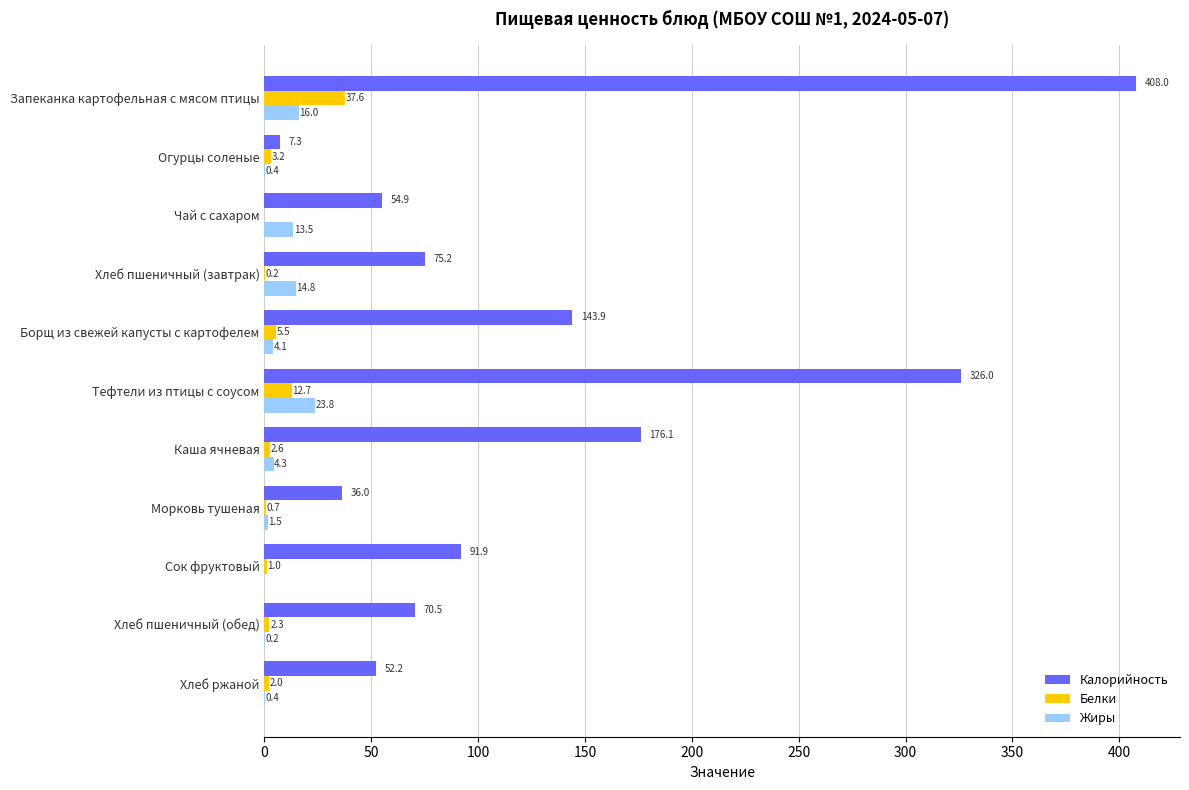

Where is Белки nearest to the value 18?

Тефтели из птицы с соусом